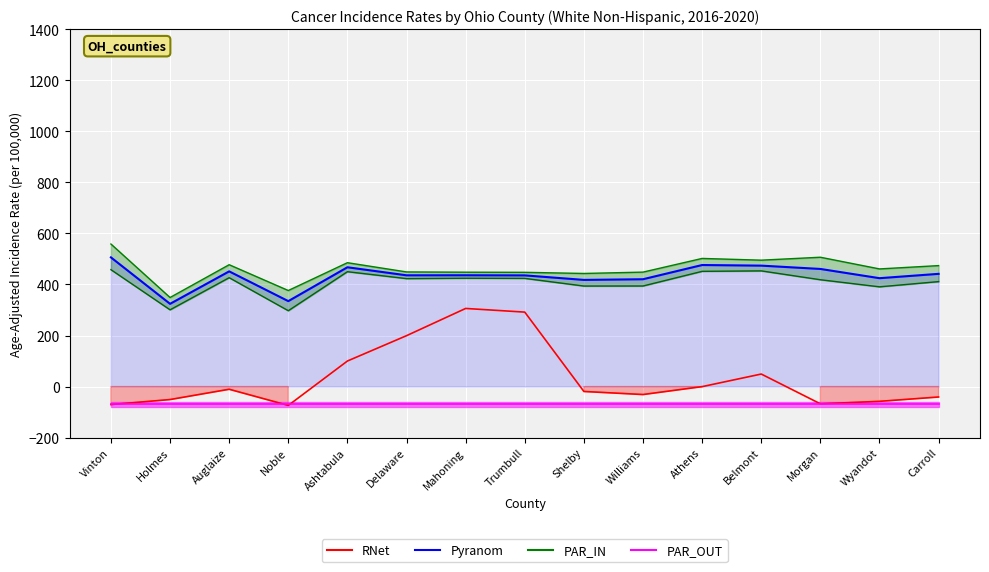

What is the change in value from Trumbull to Carroll?

-332.7